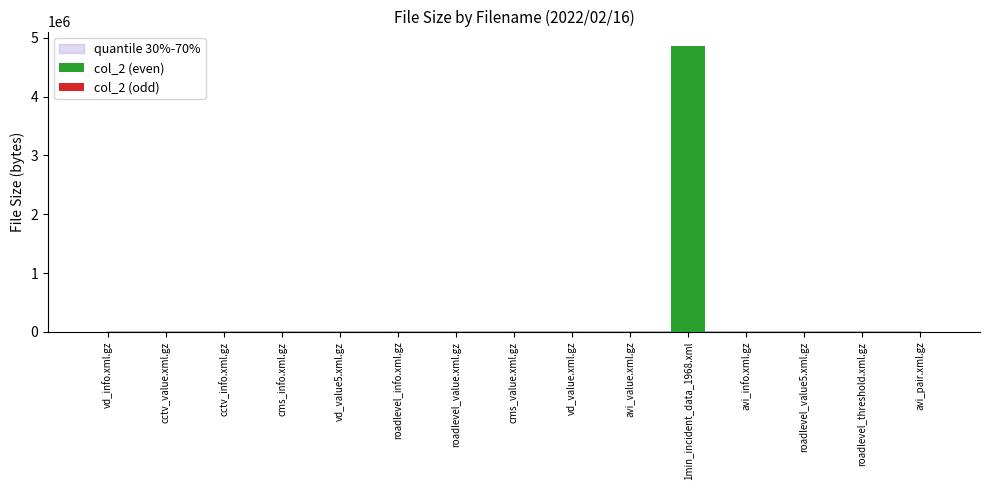

How many data points are less than 5455?

7